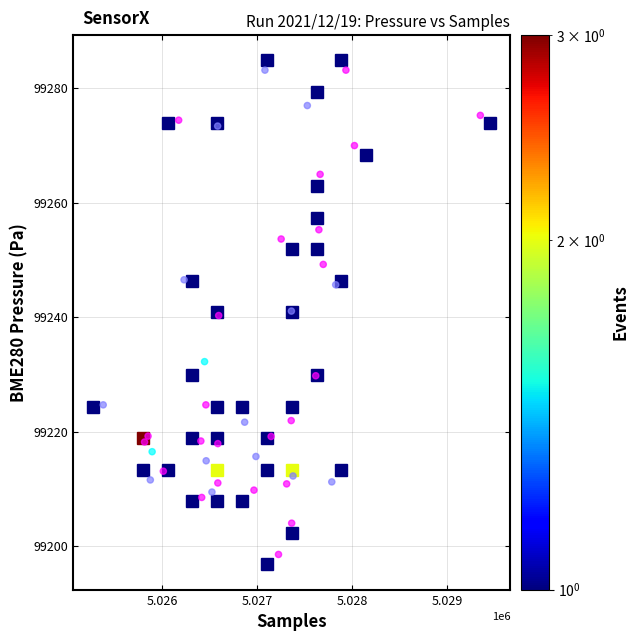

What is the range of Y values (max minus min)?

84.7